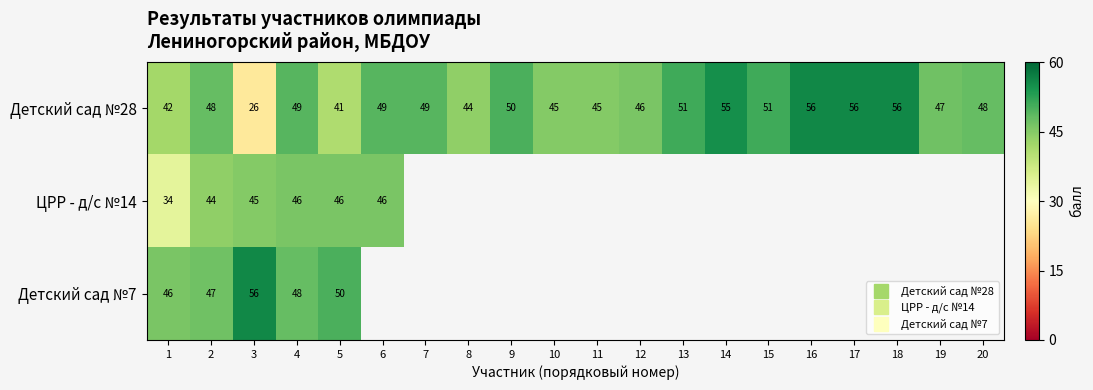

What is the sum of the ЦРР - д/с №14 values at 3 and 4?

91.0